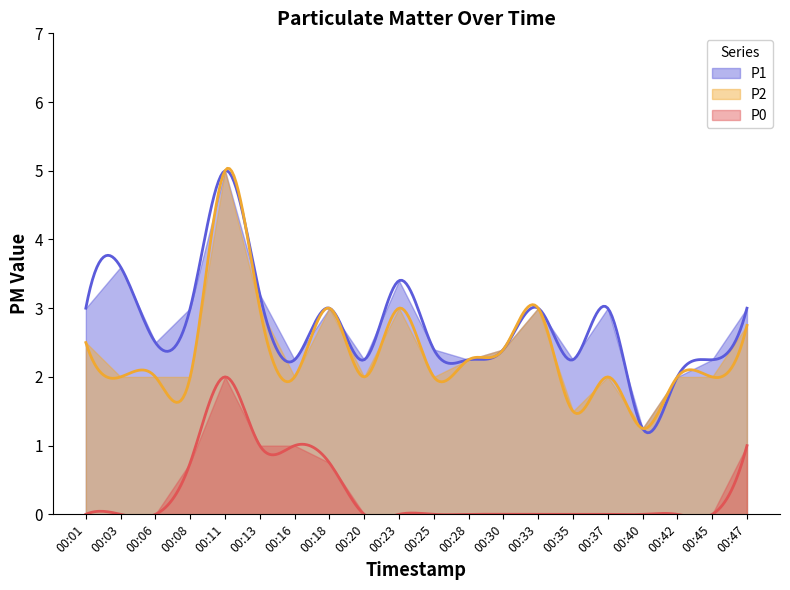

Which label corresponds to the smallest value in the chart?

00:01